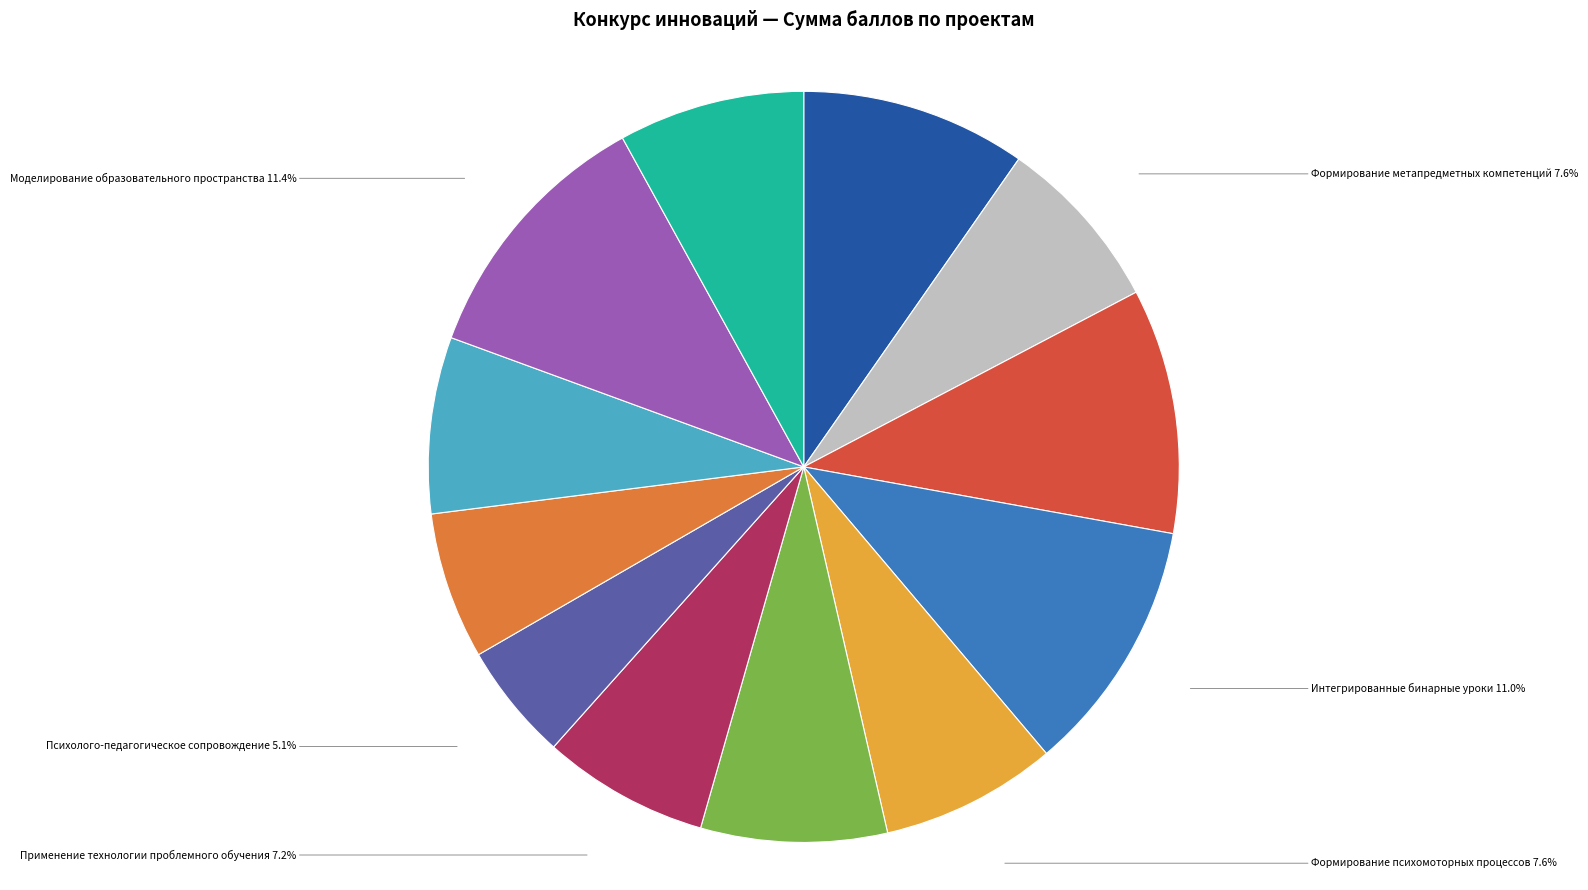

Which slice is the smallest?

Психолого-педагогическое сопровождение